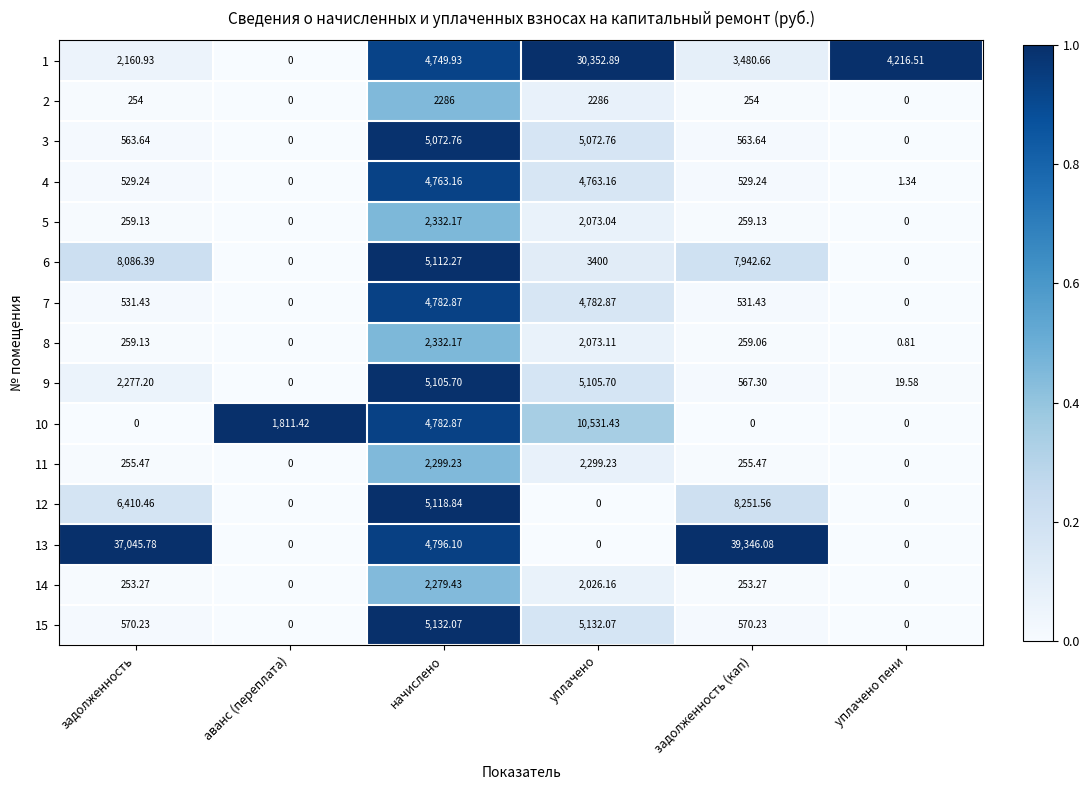

Which category has the highest value in the 5 series?

начислено